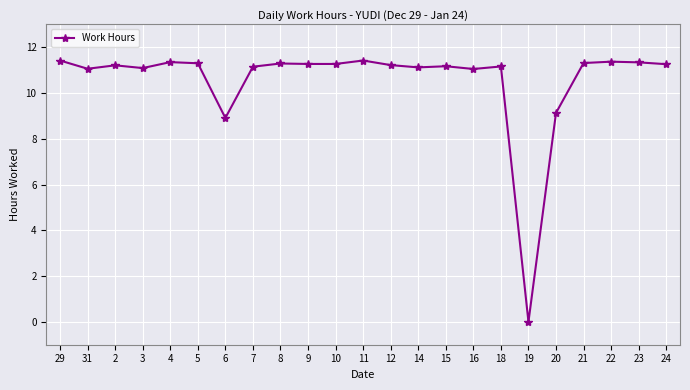

What is the value of the 7th point from the left?

8.9